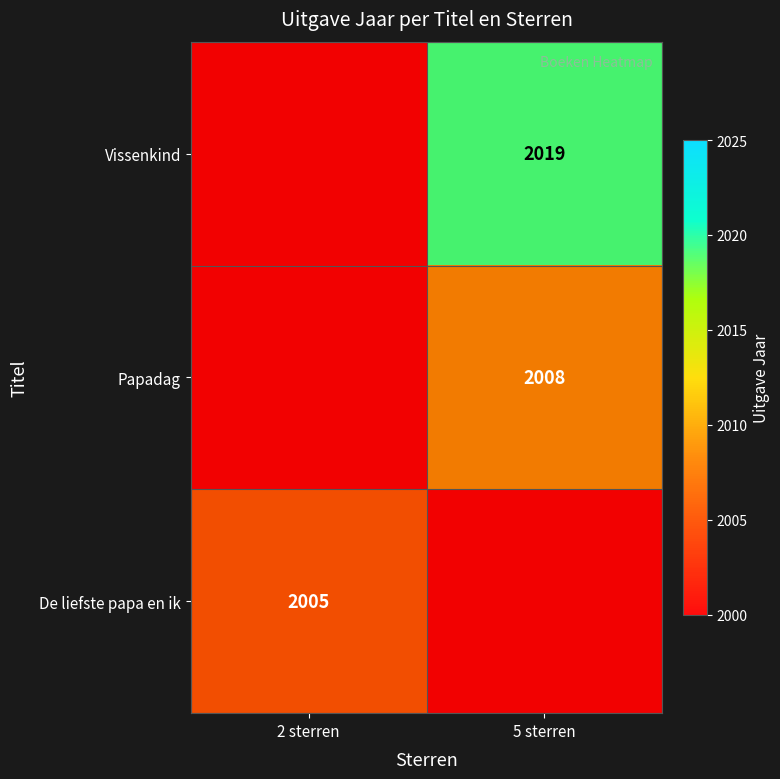

What is the difference between the highest and lowest values at 2 sterren?

2005